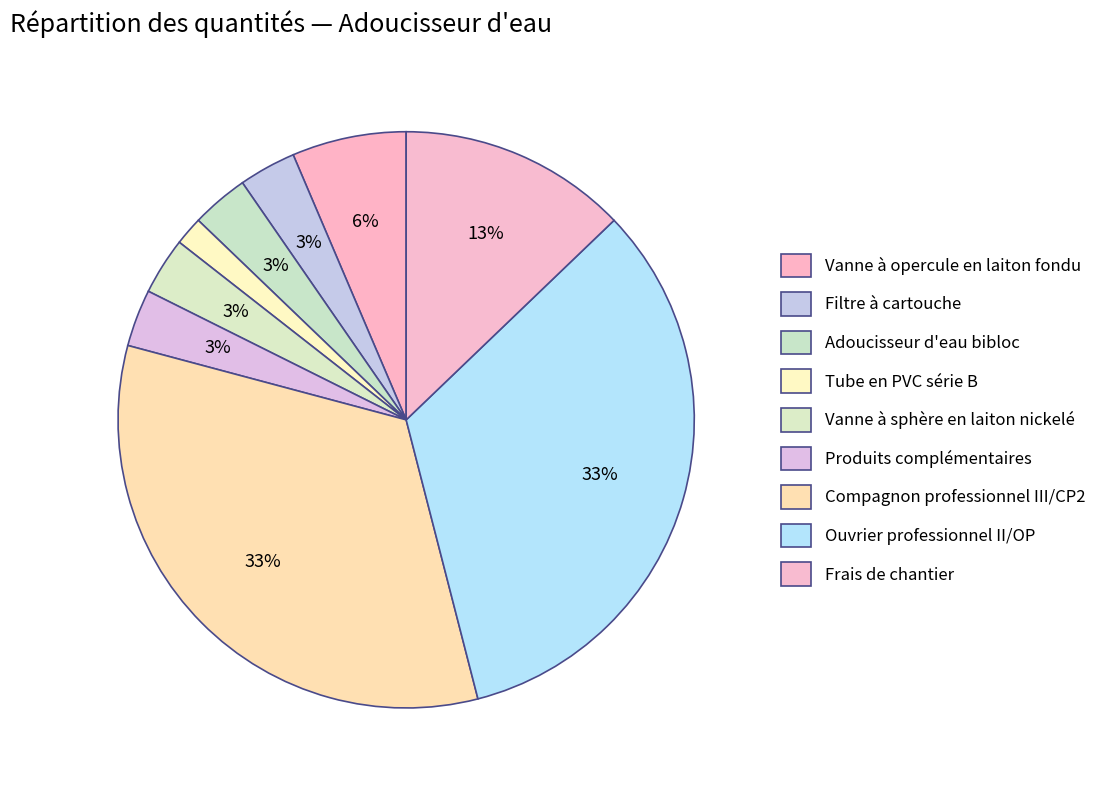

Count the number of slices in the pie.

9